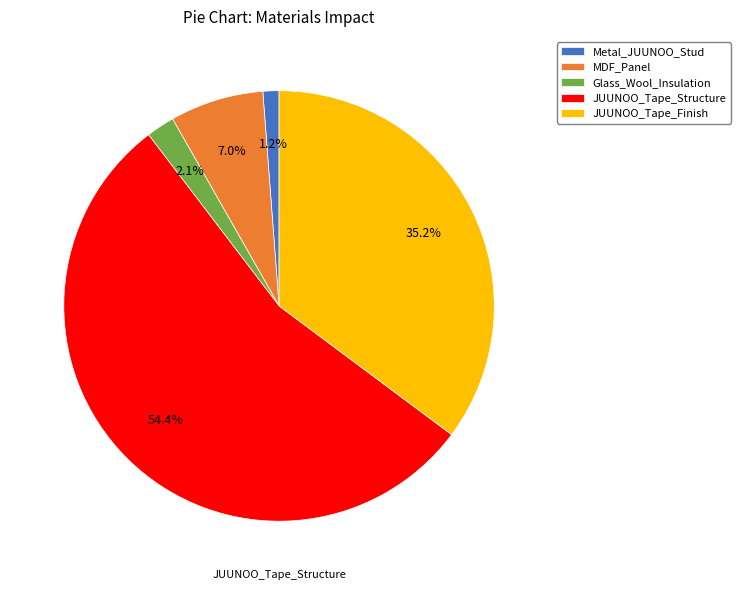

To the nearest percent, what is the difference between the largest and smallest slice percentages?

53%